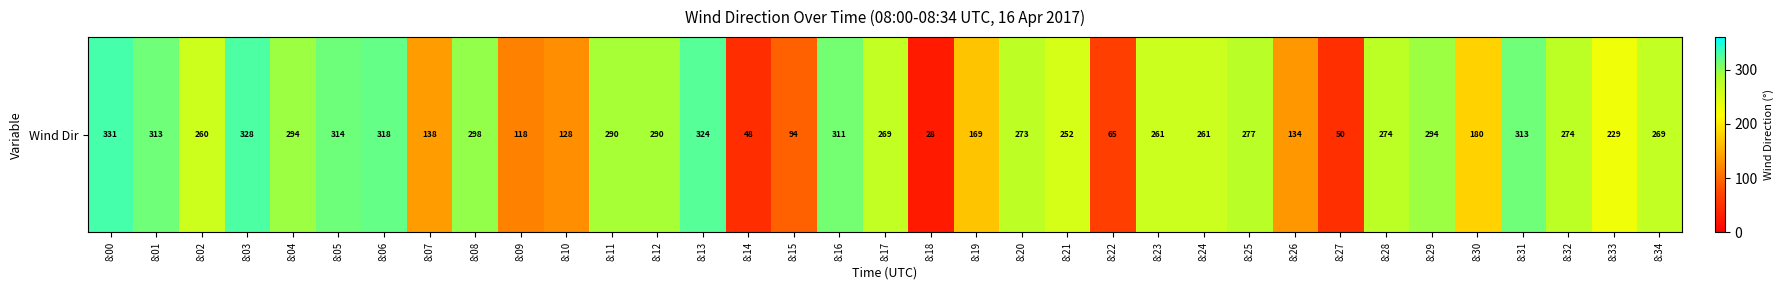

List the labels in order of value, smallest first.

8:18, 8:14, 8:27, 8:22, 8:15, 8:09, 8:10, 8:26, 8:07, 8:19, 8:30, 8:33, 8:21, 8:02, 8:23, 8:24, 8:17, 8:34, 8:20, 8:28, 8:32, 8:25, 8:11, 8:12, 8:04, 8:29, 8:08, 8:16, 8:01, 8:31, 8:05, 8:06, 8:13, 8:03, 8:00